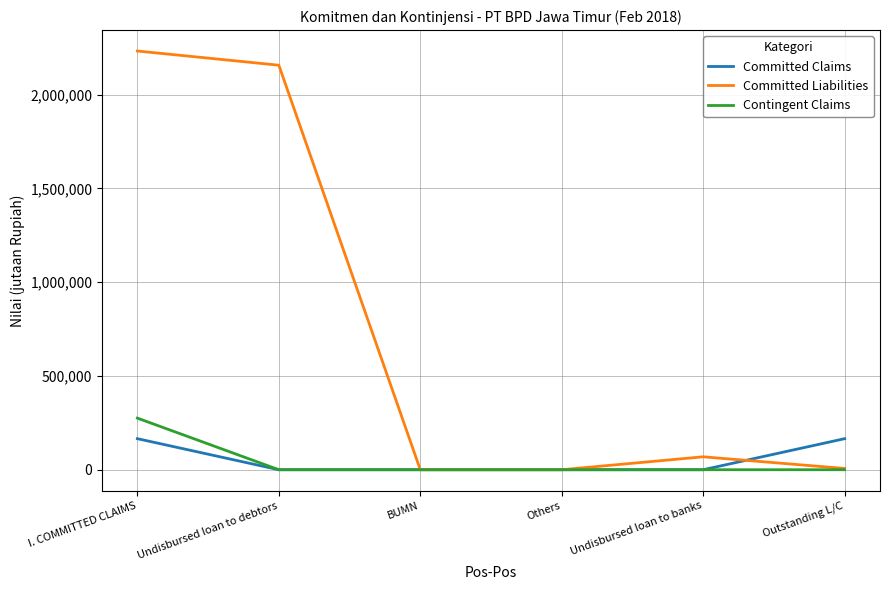

What position from the left is I. COMMITTED CLAIMS?

1